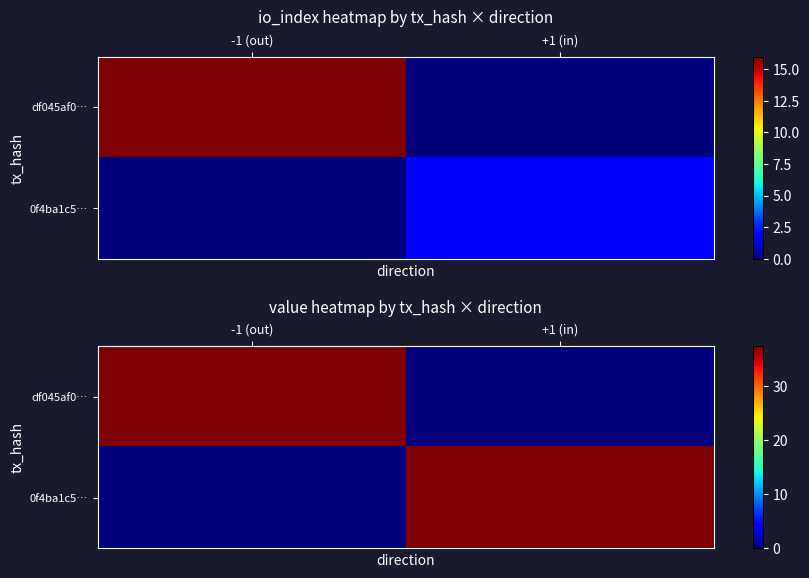

What is the difference between the 0f4ba1c5… values at -1 (out) and +1 (in)?

37.5